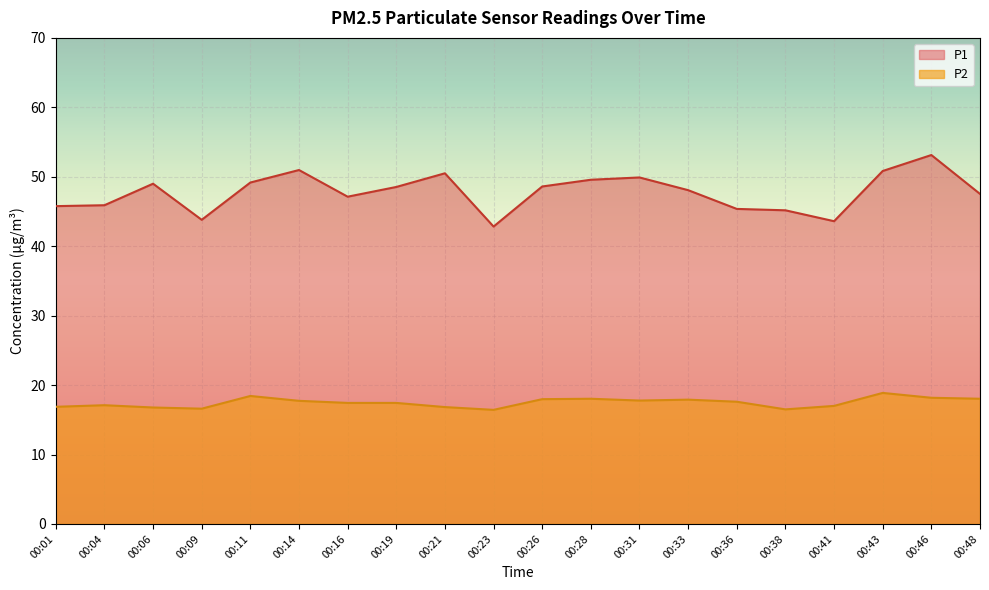

What is the difference between the maximum and minimum values in the P2 series?

2.4